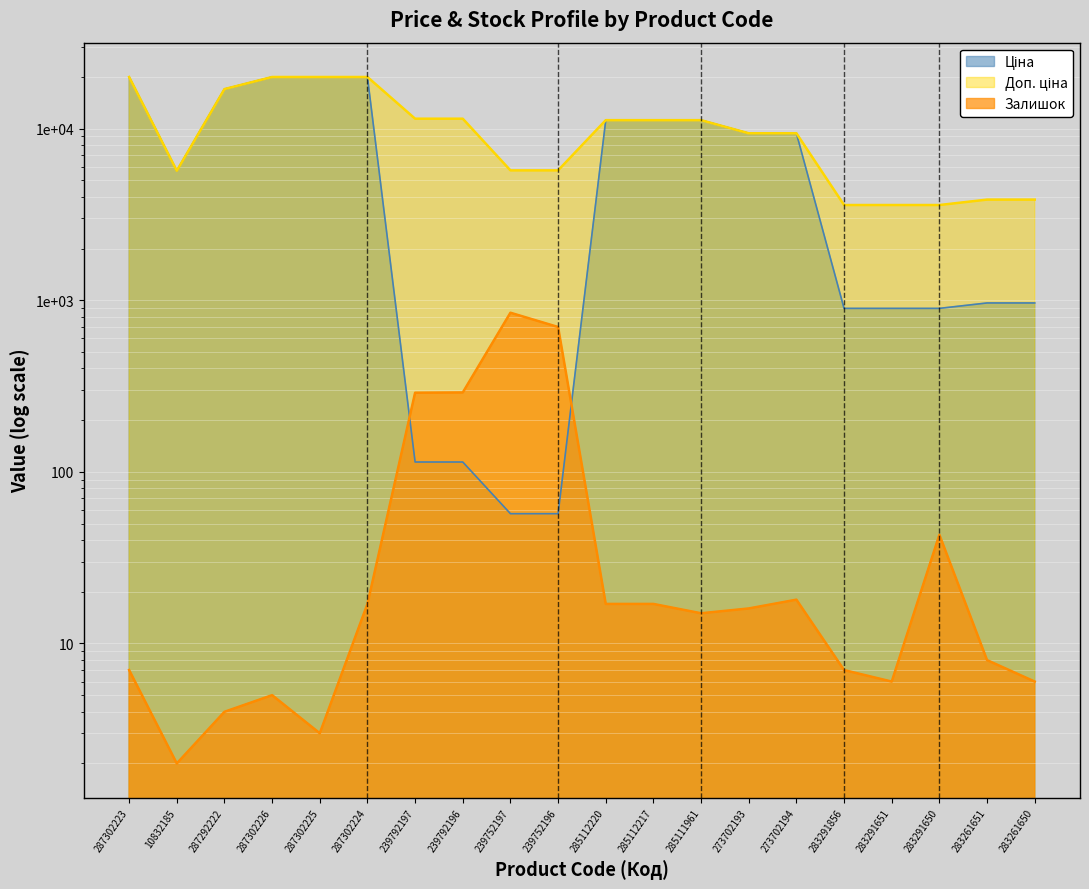

How many lines are shown in the chart?

3